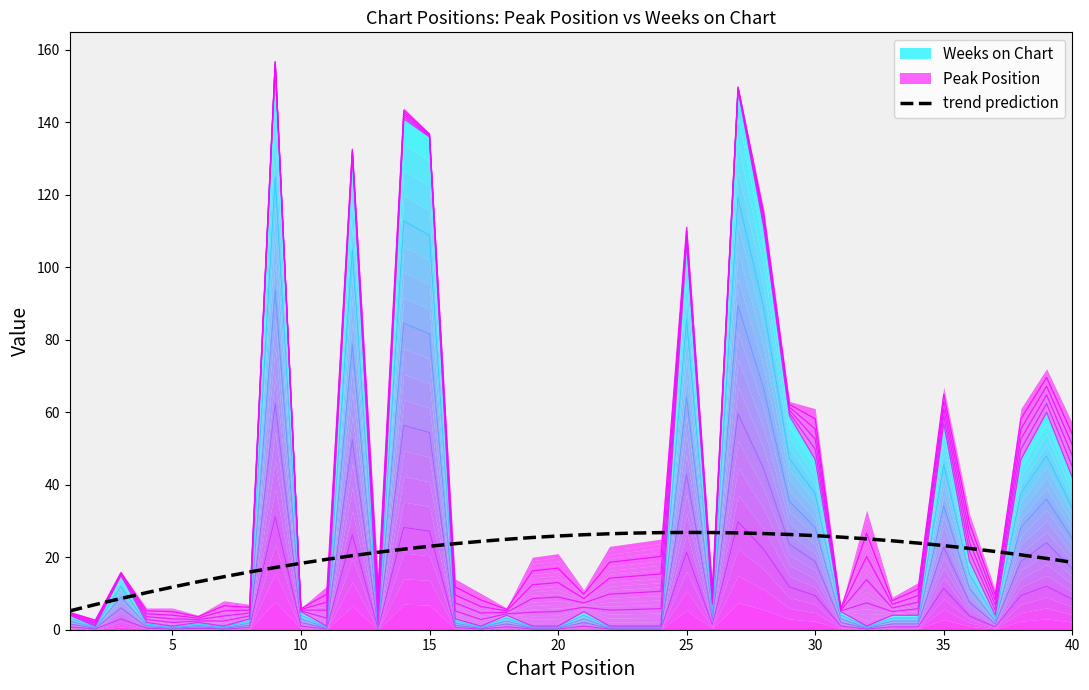

What is the difference between the maximum and minimum values?

21.7